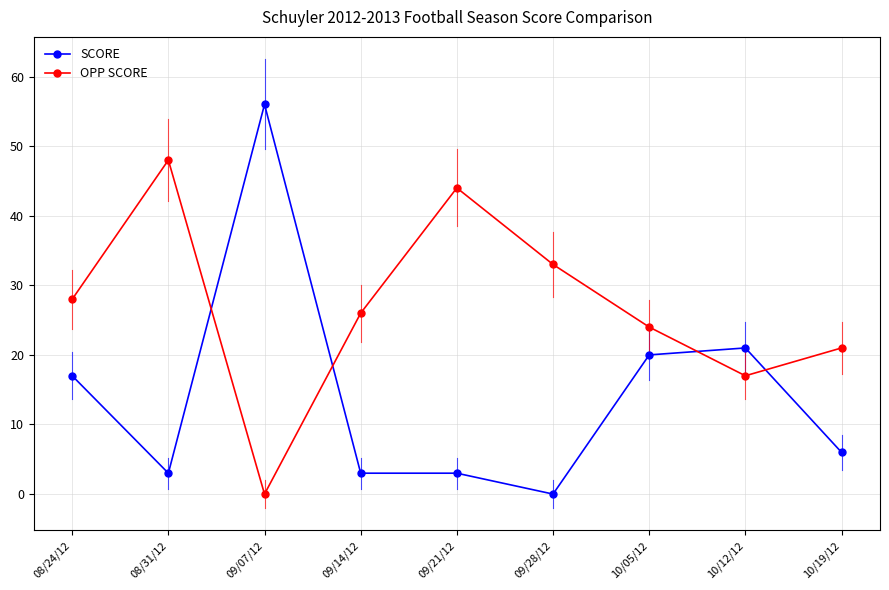

At which category is the sum across all series the highest?

09/07/12